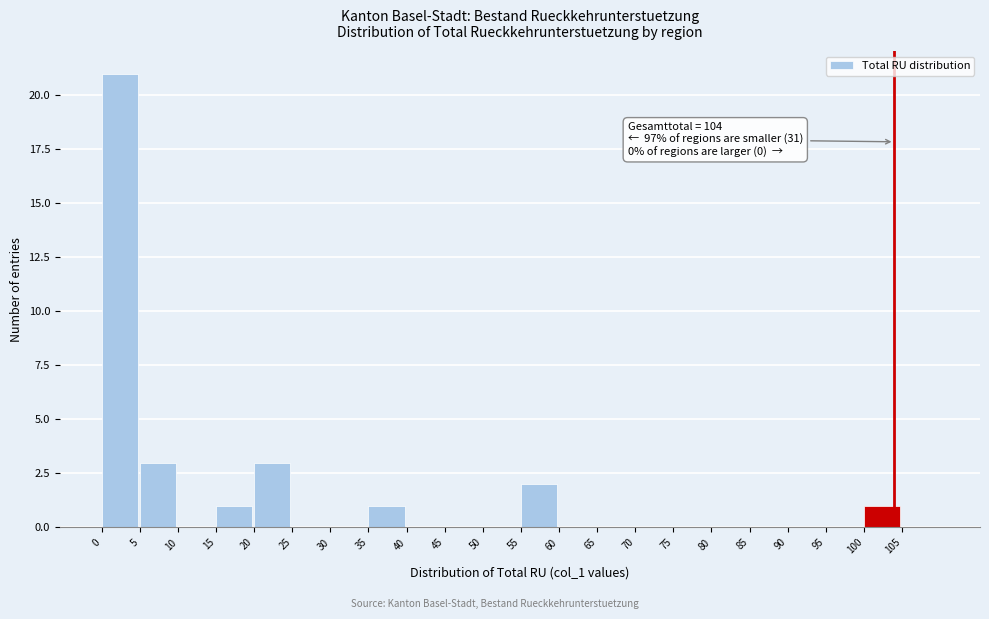

Over which range of the x-axis is the bar tallest?

0 to 5